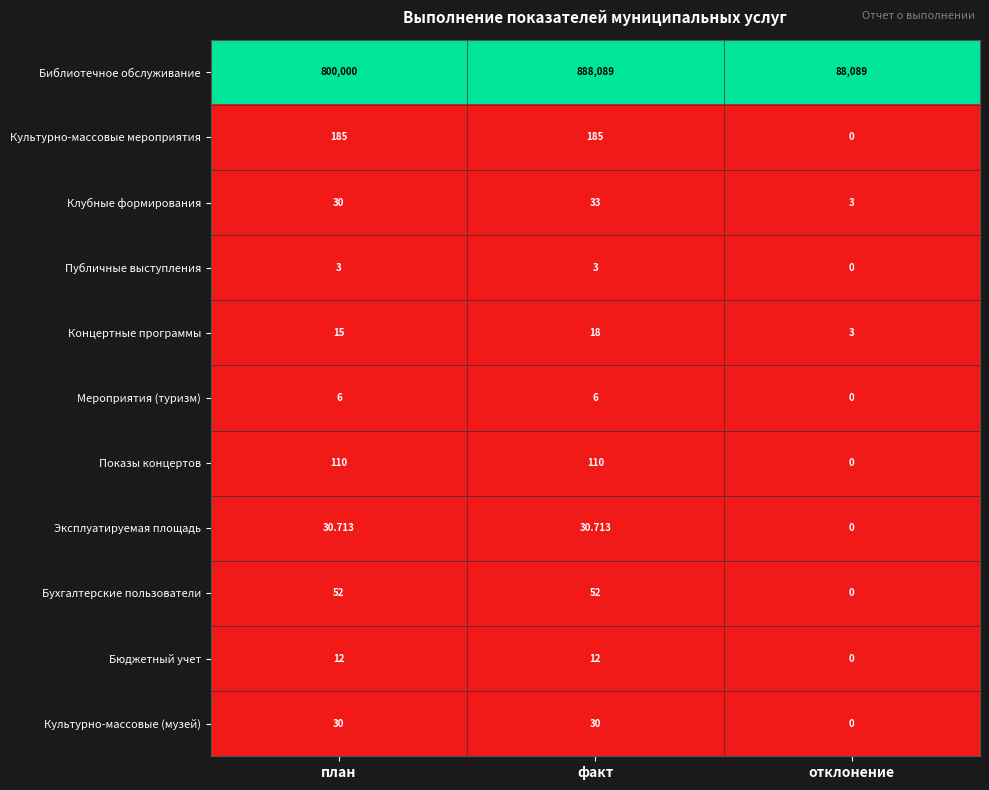

Rank the series by their maximum value, from highest to lowest.

Библиотечное обслуживание, Культурно-массовые мероприятия, Показы концертов, Бухгалтерские пользователи, Клубные формирования, Эксплуатируемая площадь, Культурно-массовые (музей), Концертные программы, Бюджетный учет, Мероприятия (туризм), Публичные выступления